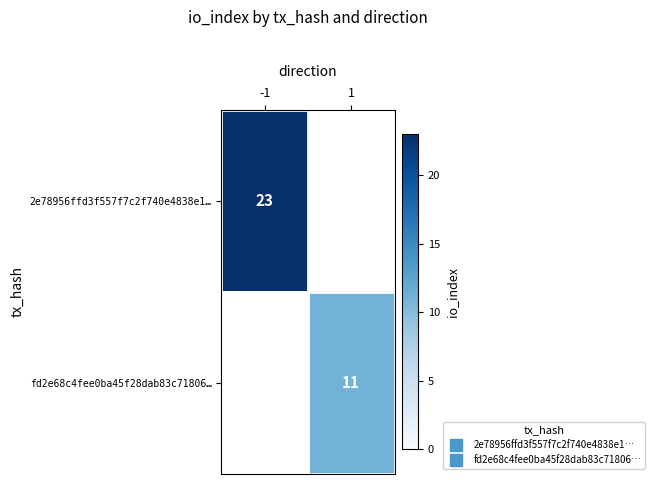

Which category has the lowest value across all series?

1